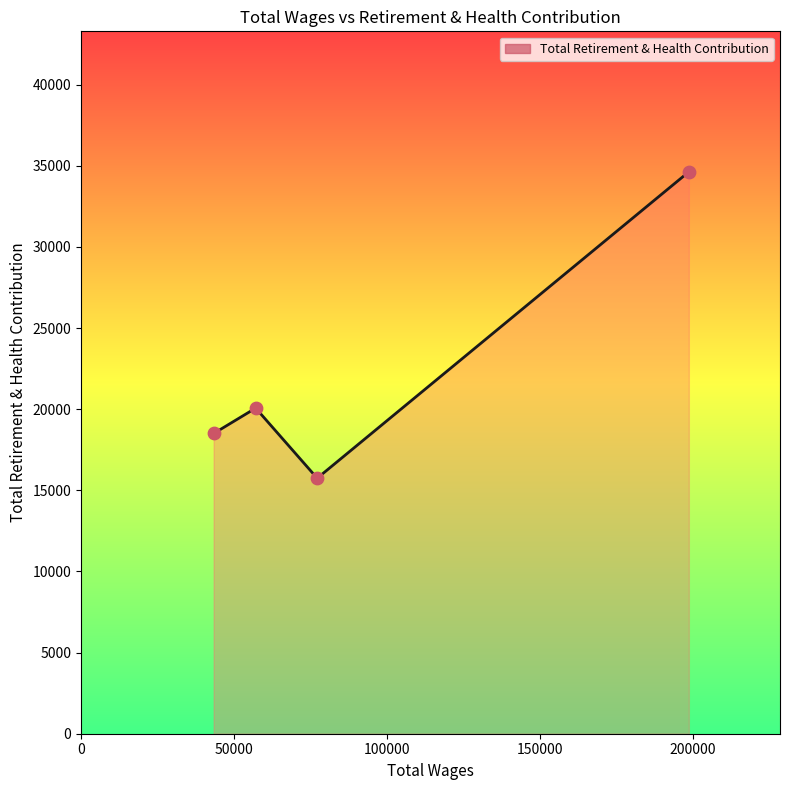

What is the average value?

22237